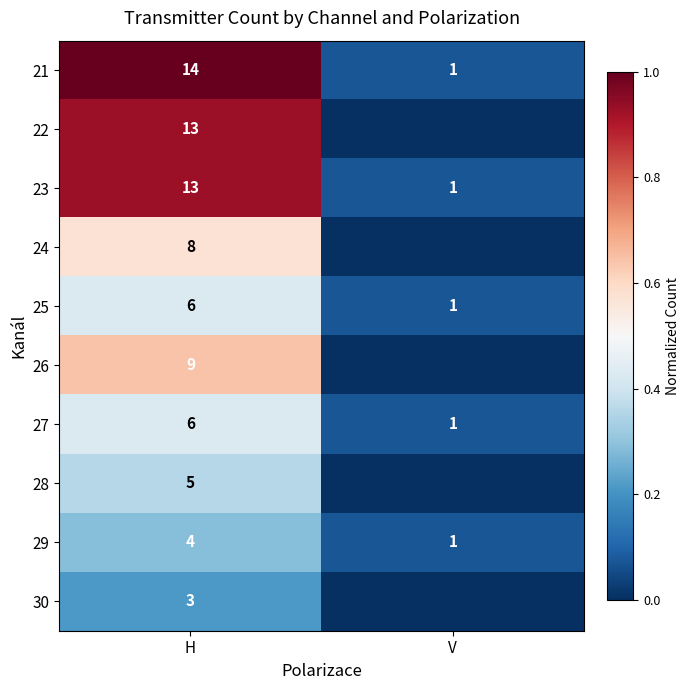

The row_1 series shows 1.5 at H. True or false?

False